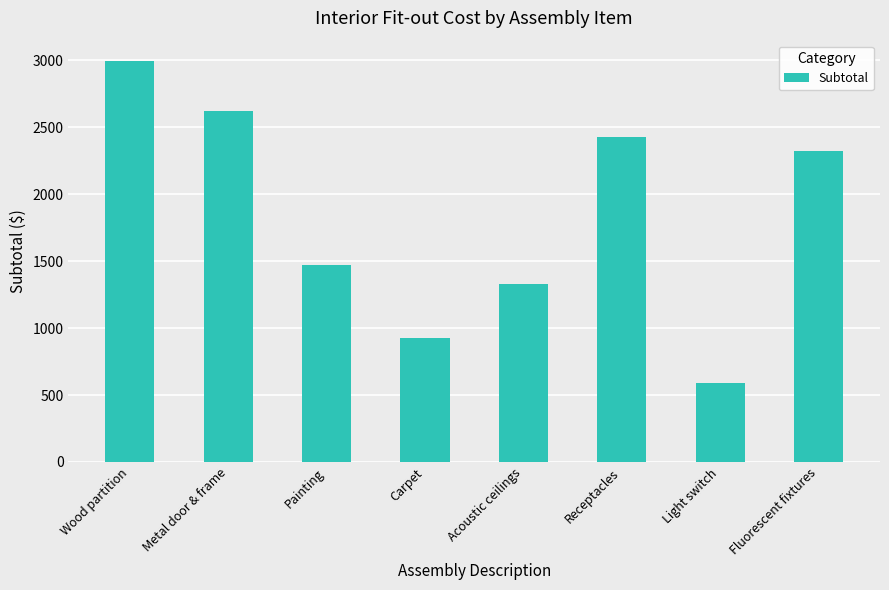

What is the sum of all values?

14677.0